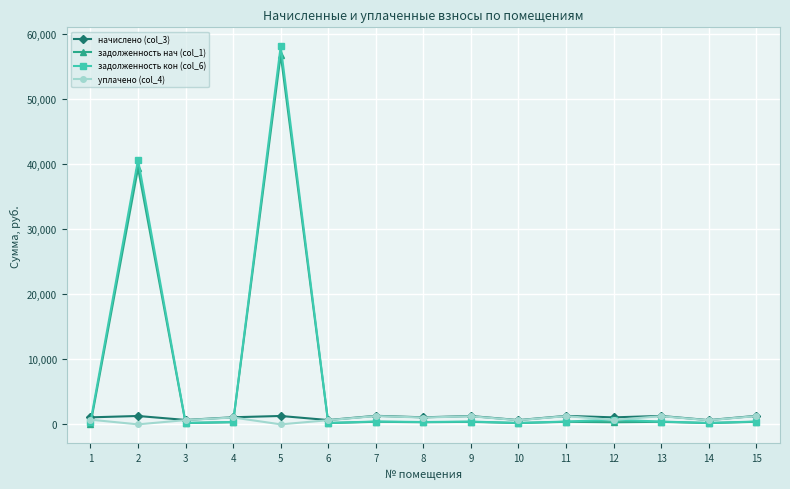

At which category is the sum across all series the highest?

5